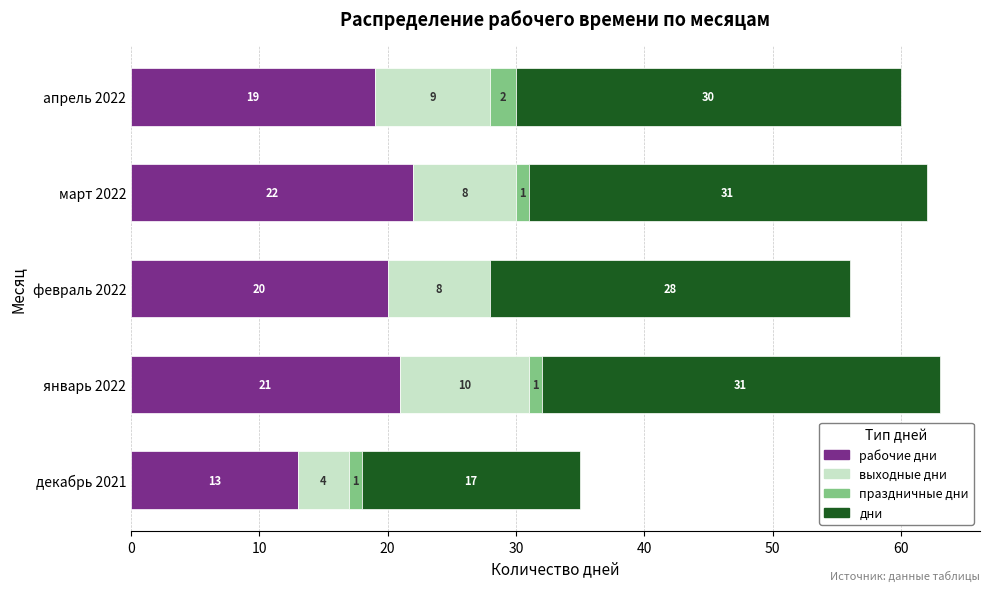

What is the total value across all series at март 2022?

62